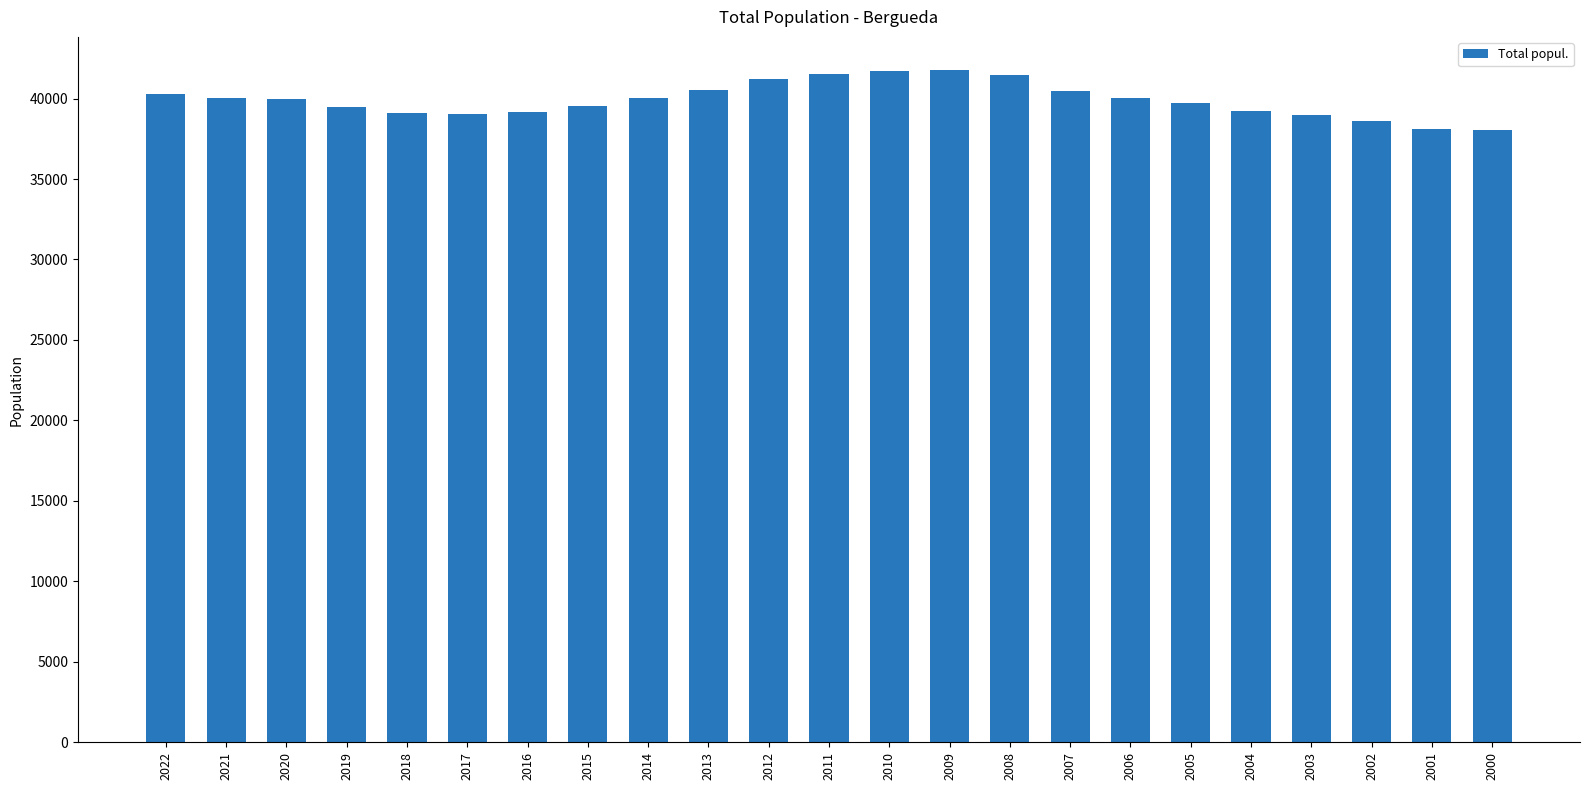

What is the ratio of the value at 2020 to the value at 2015?

1.0